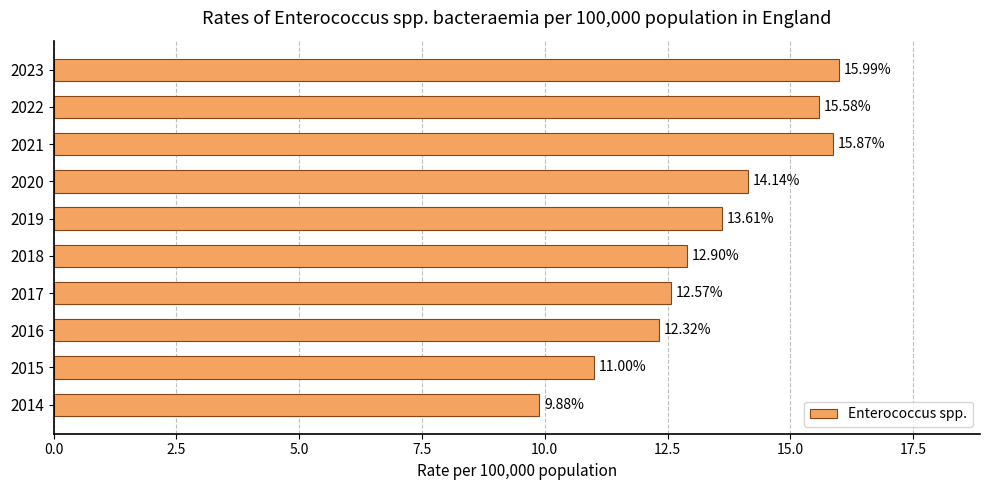

How many bars are there in total?

10